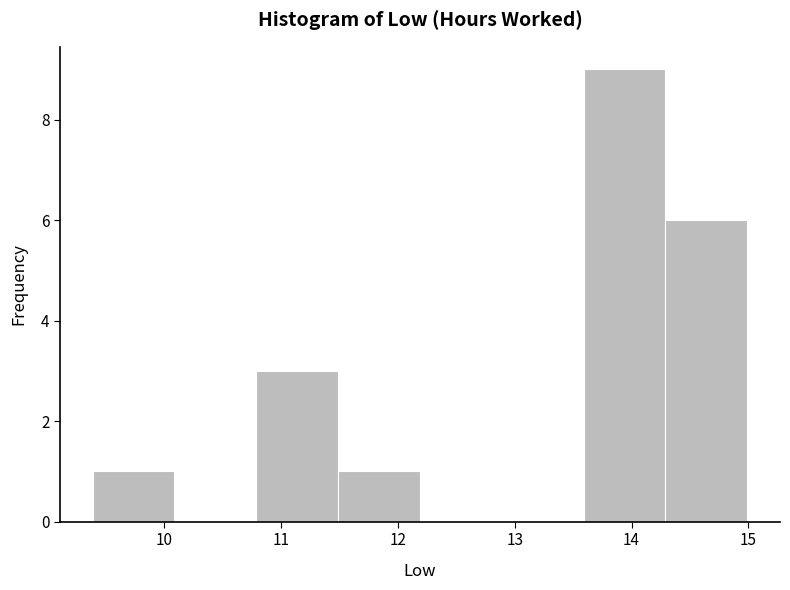

Reading left to right, transcribe this chart: for each bar, give the range it covers on the x-axis and its height. Neither the bar edges nor the heights are printed on the chart, so give them approximately, as read against the axes.

9.39 to 10.09: 1
10.09 to 10.79: 0
10.79 to 11.49: 3
11.49 to 12.19: 1
12.19 to 12.89: 0
12.89 to 13.59: 0
13.59 to 14.29: 9
14.29 to 14.99: 6